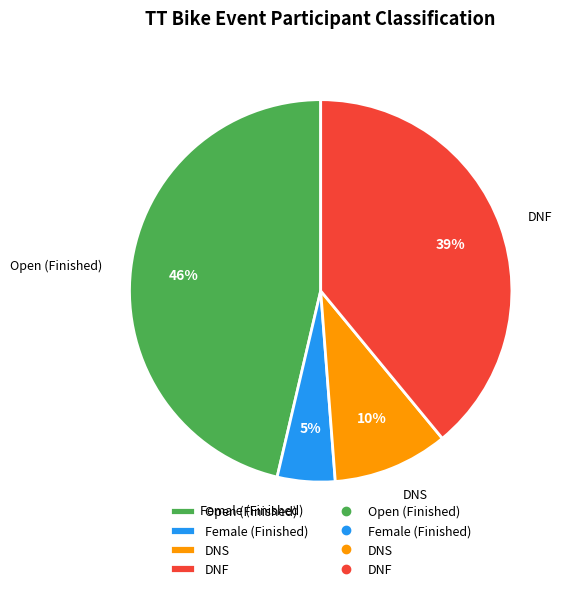

To the nearest percent, what is the difference between the DNS and DNF slice percentages?

29%